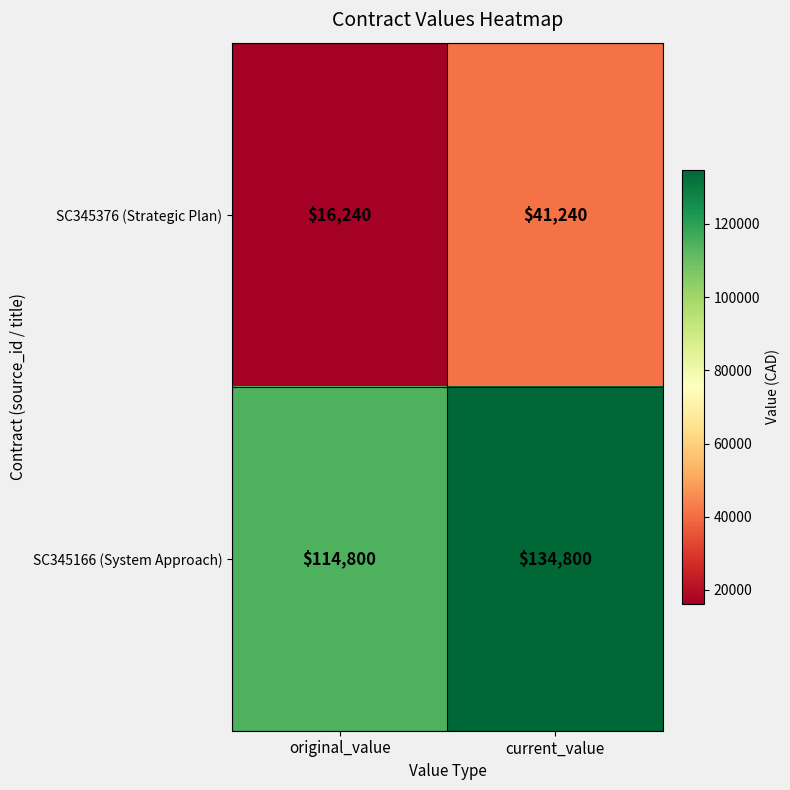

What is the highest value of the SC345166 (System Approach) series?

134800